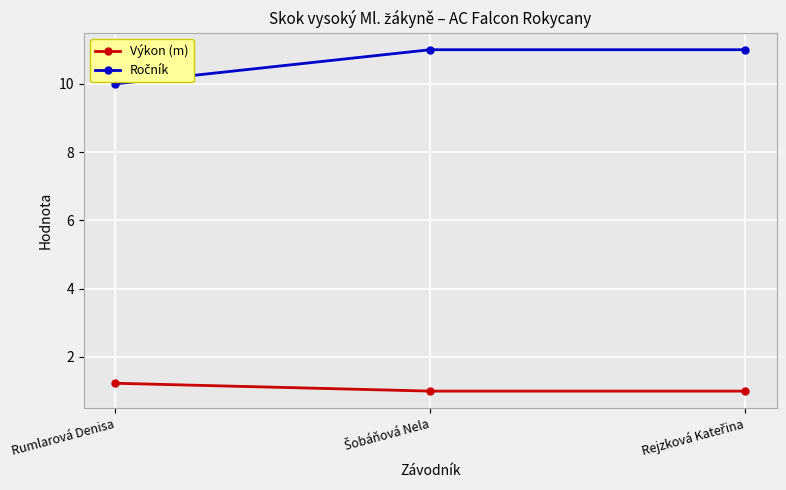

What is the approximate value of Výkon (m) at Rumlarová Denisa?

1.2